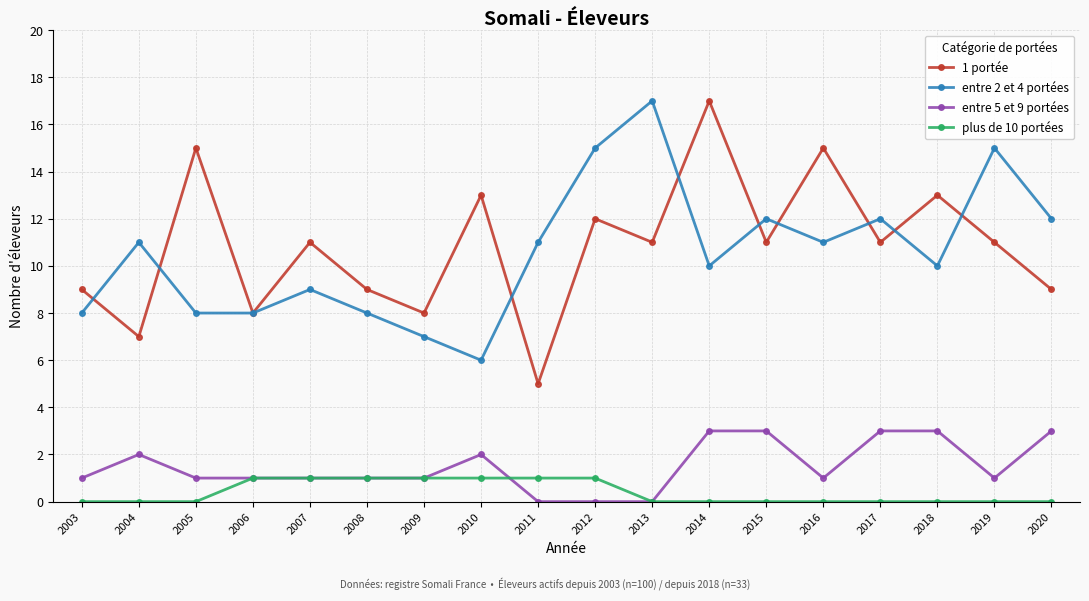

True or false: entre 5 et 9 portées has a value of 0 at 2003.

False